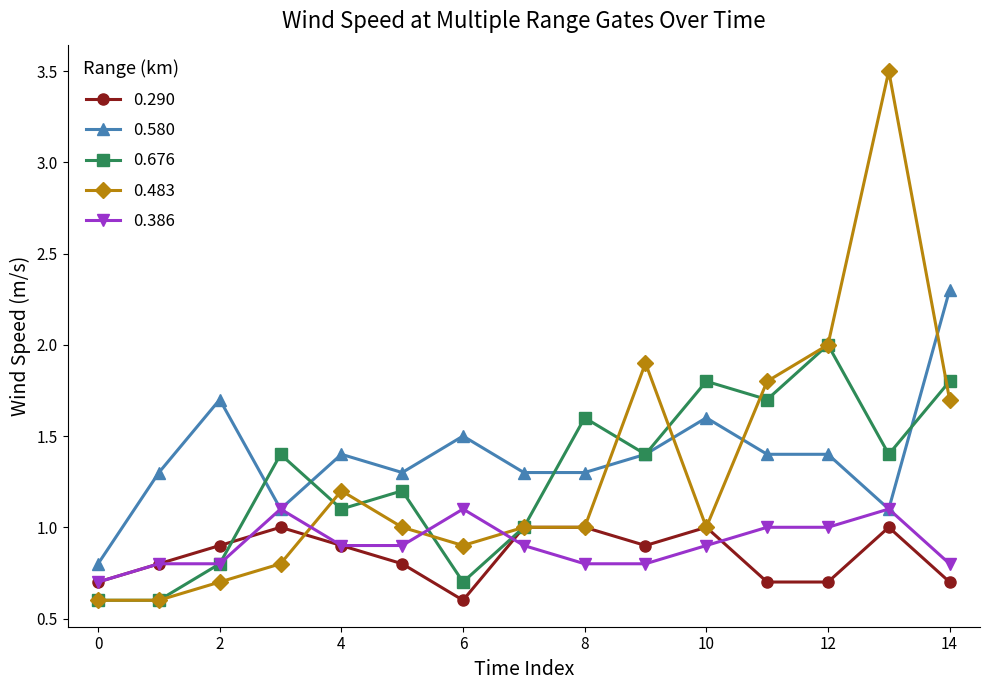

What is the sum of all 0.580 values?

20.9